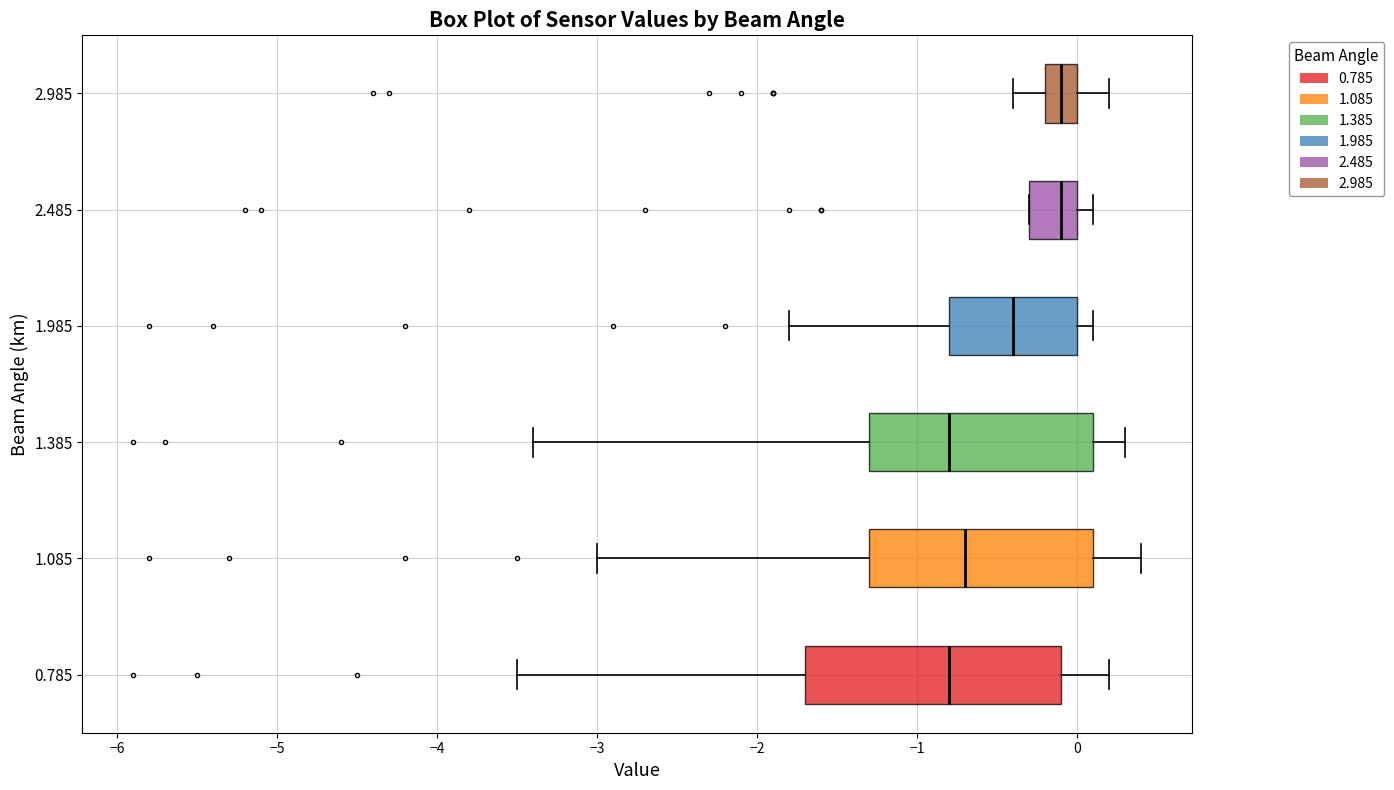

Reading bottom to top, read every box against the x-axis: the position of its median line, the range the box covers, and the ends of its whiskers. The values are not printed on the chart, so give them approximately, as read against the axis.

0.785: median -0.8, box -1.7 to -0.1, whiskers -3.5 to 0.2
1.085: median -0.7, box -1.3 to 0.1, whiskers -3.0 to 0.4
1.385: median -0.8, box -1.3 to 0.1, whiskers -3.4 to 0.3
1.985: median -0.4, box -0.8 to 0.0, whiskers -1.8 to 0.1
2.485: median -0.1, box -0.3 to 0.0, whiskers -0.3 to 0.1
2.985: median -0.1, box -0.2 to 0.0, whiskers -0.4 to 0.2